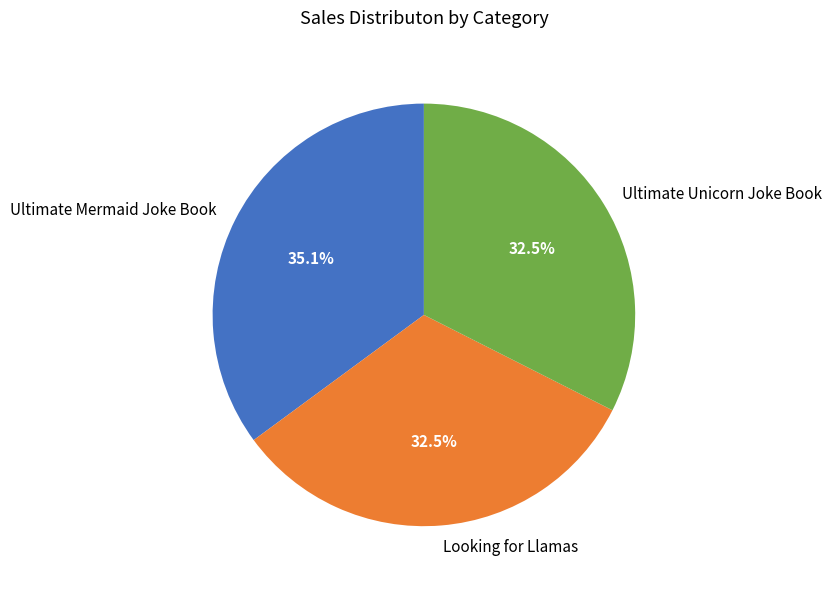

Which has a higher value, Ultimate Mermaid Joke Book or Looking for Llamas?

Ultimate Mermaid Joke Book